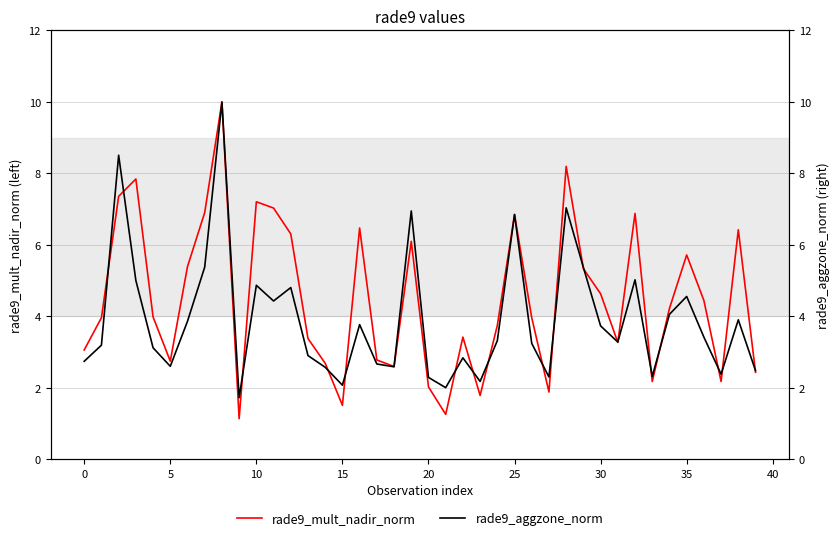

How many times do rade9_aggzone_norm and rade9_mult_nadir_norm cross each other?

20